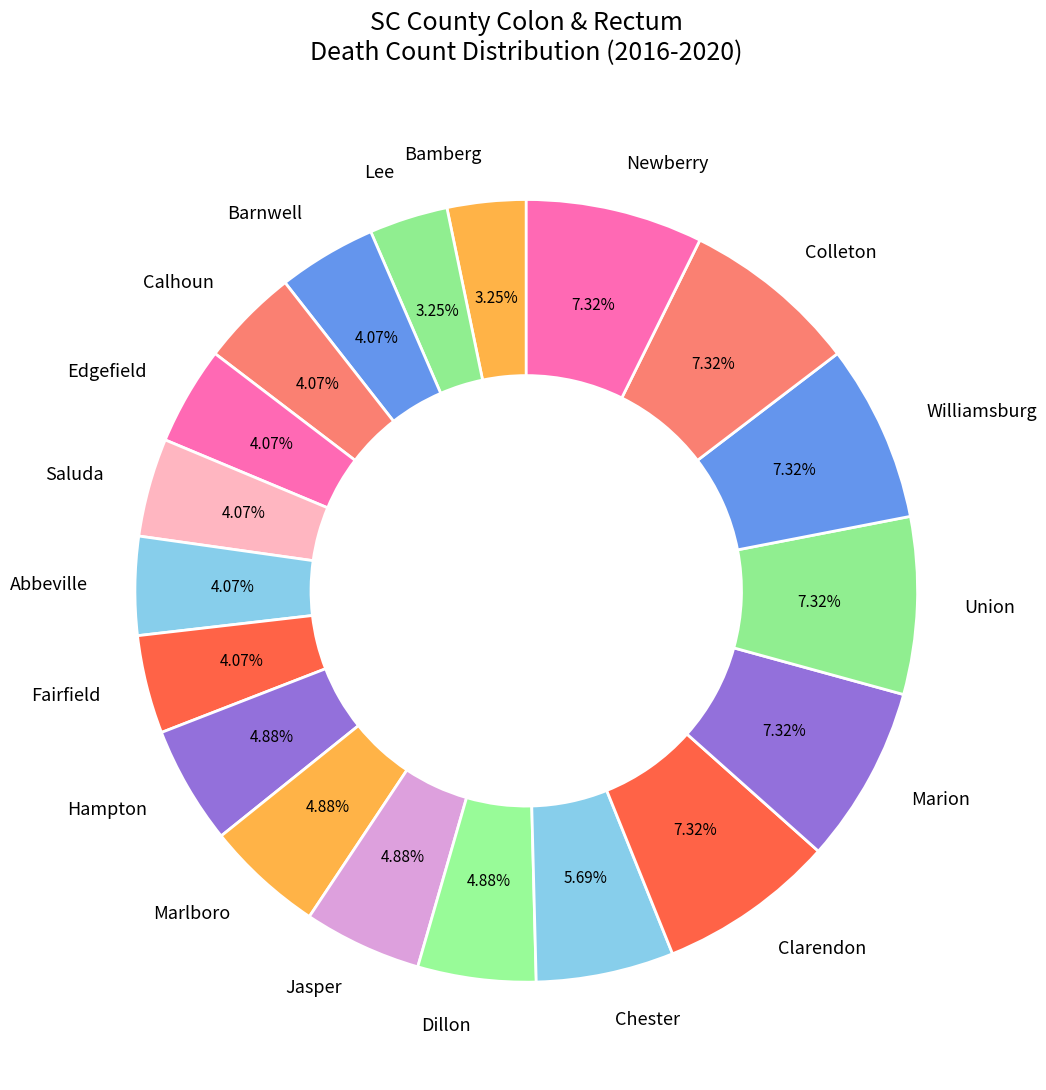

Is there any slice that represents more than half of the pie?

No